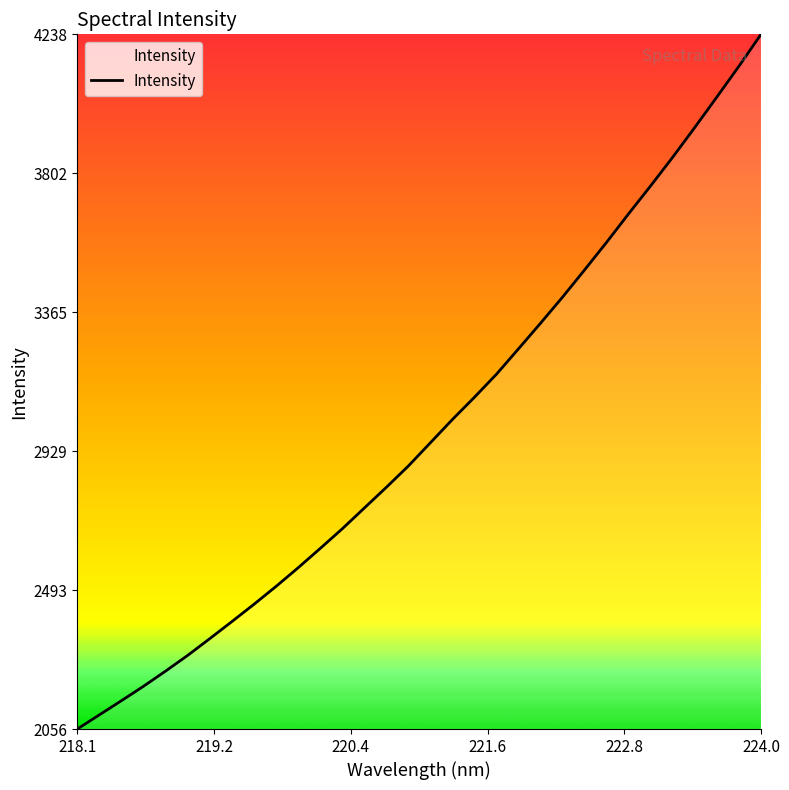

Reading right to left, transcribe all the data shown in this chart.

4238.7	4138.8	4042.2	3946.8	3853.5	3763.6	3675.9	3586.2	3499.4	3413.9	3331.9	3251.3	3171.6	3099.1	3029.1	2955.9	2882.9	2815.8	2750.7	2685.4	2623.7	2563.0	2504.6	2448.4	2394.1	2340.6	2288.1	2238.8	2191.2	2145.8	2101.3	2056.8